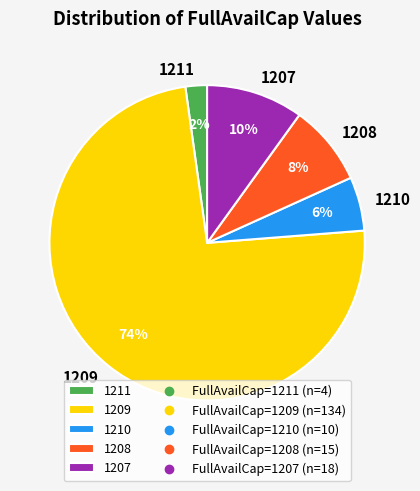

To the nearest percent, what percentage of the pie is 1210?

6%